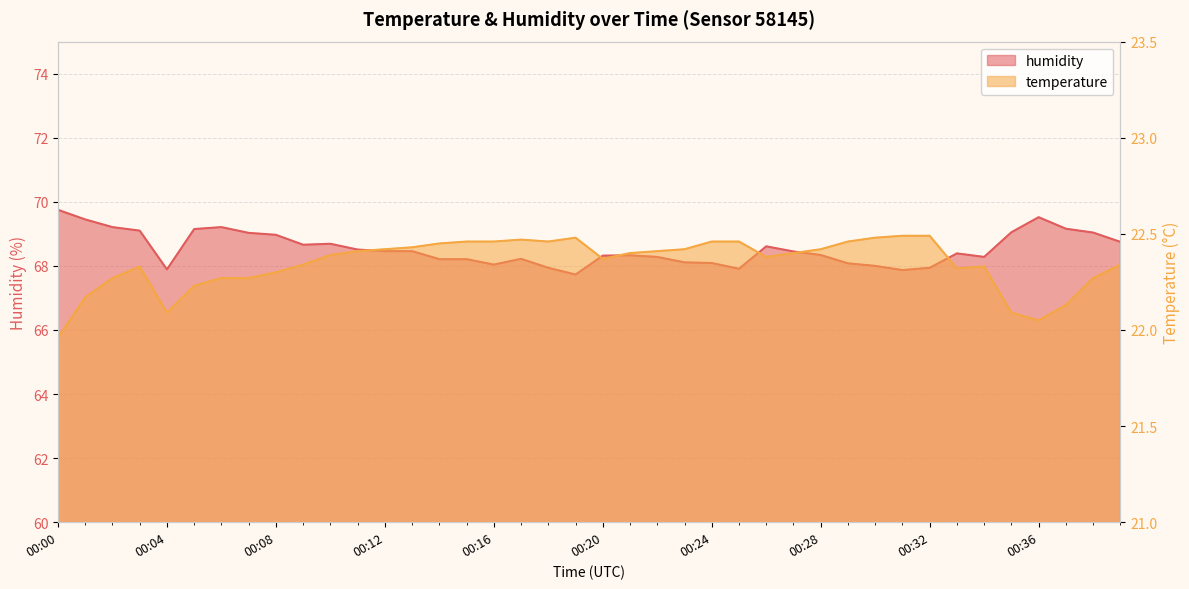

How many lines are shown in the chart?

2